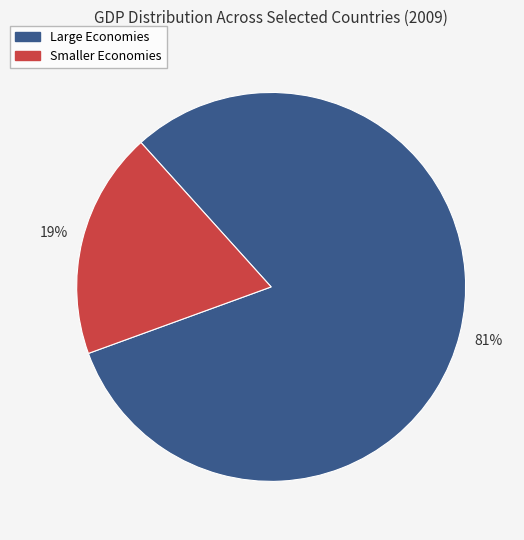

How many slices are in this pie chart?

2